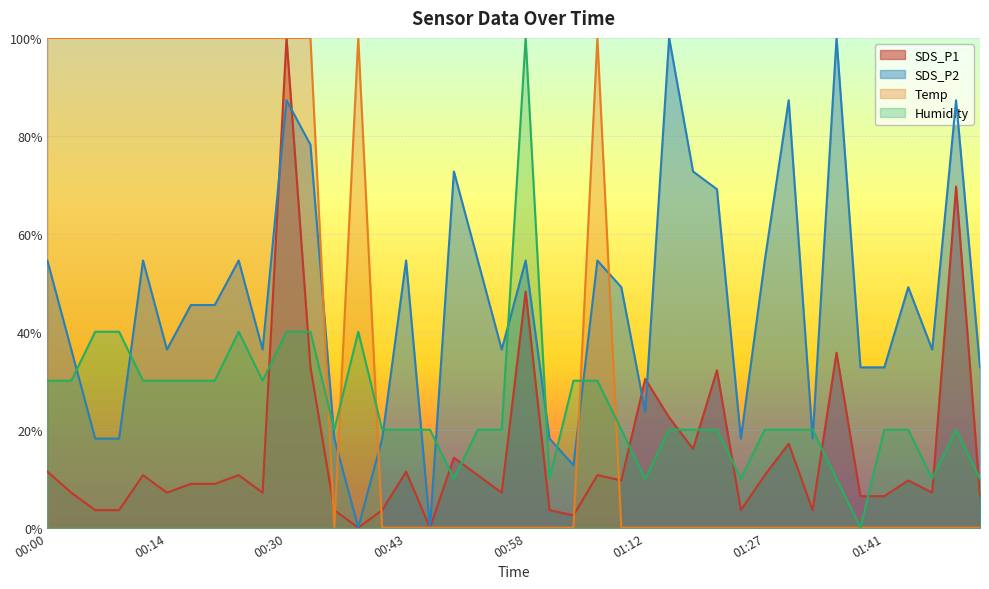

What are all the series names shown in the legend?

SDS_P1, SDS_P2, Temp, Humidity